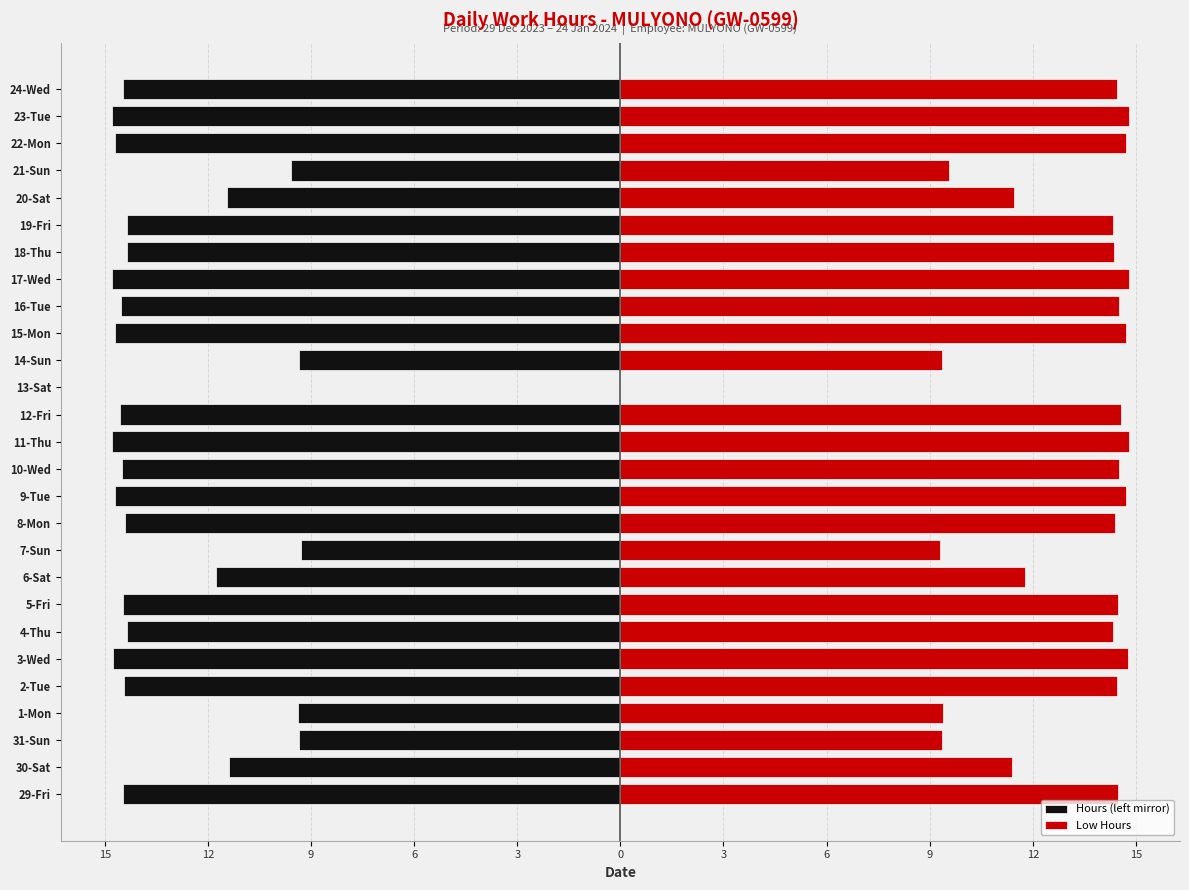

Rank the series by their maximum value, from lowest to highest.

Hours (left mirror), Low Hours